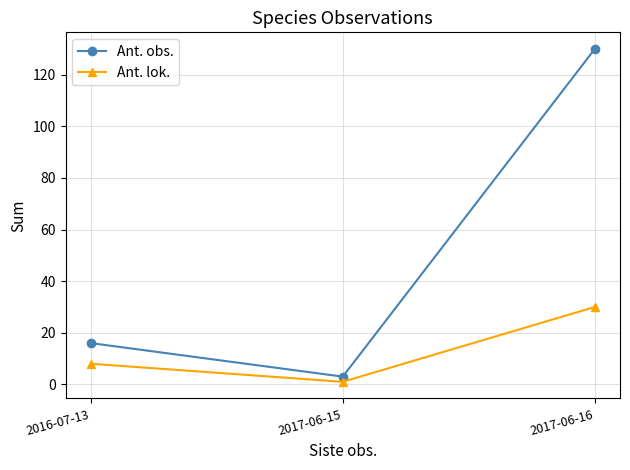

Which series has the largest range (max minus min)?

Ant. obs.